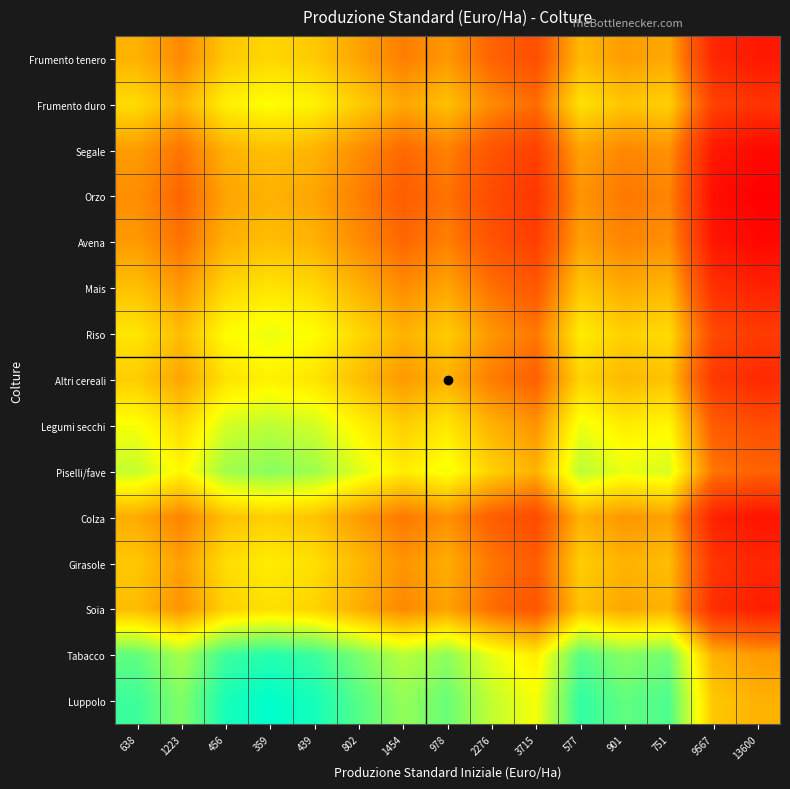

List the series in order of their peak value, lowest first.

Orzo, Avena, Segale, Colza, Frumento tenero, Soia, Mais, Girasole, Altri cereali, Frumento duro, Riso, Legumi secchi, Piselli/fave, Tabacco, Luppolo